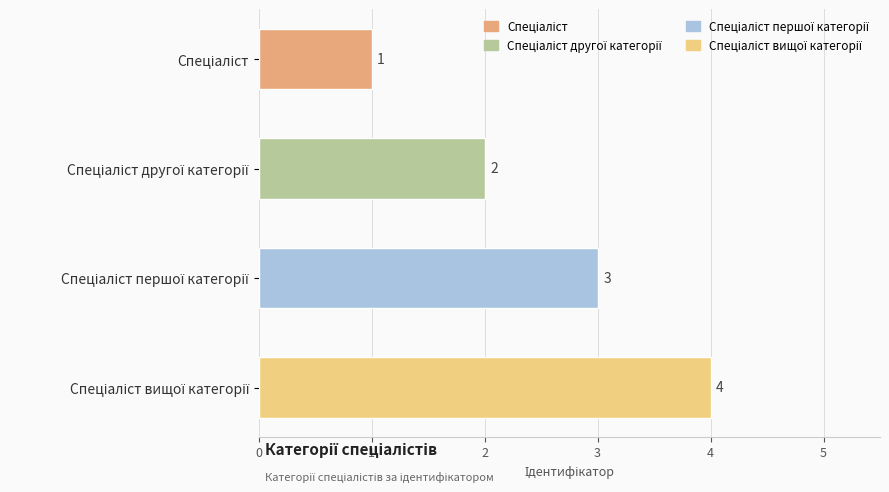

How many values are between 2 and 4?

3